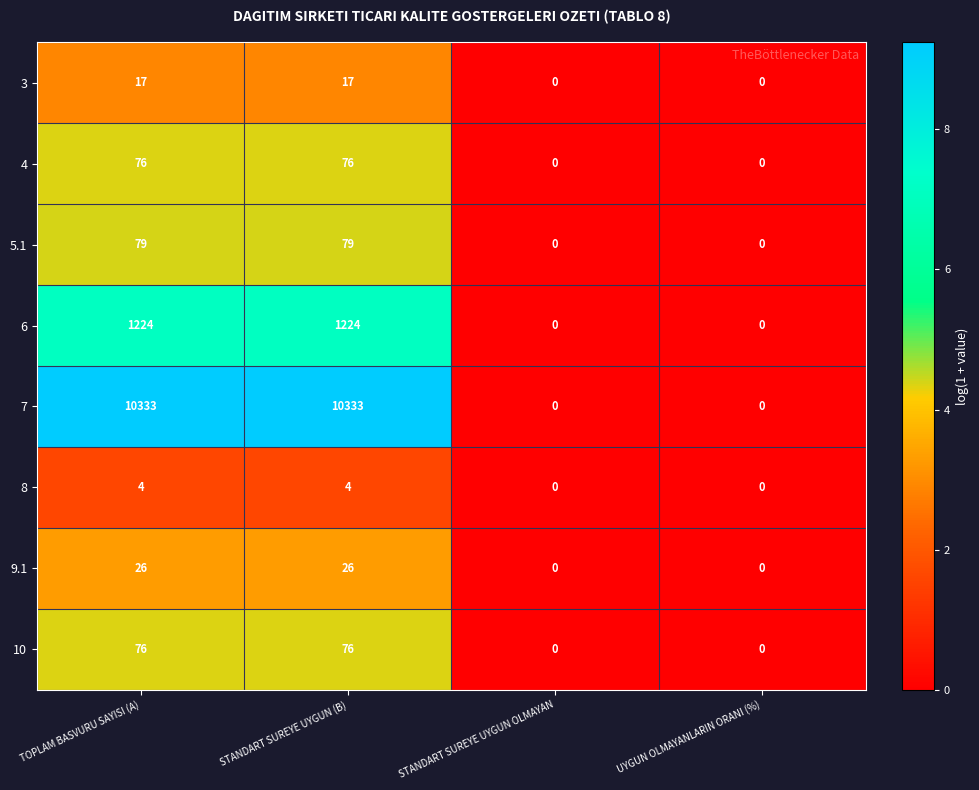

What is the sum of the 9.1 values at UYGUN OLMAYANLARIN ORANI (%) and TOPLAM BASVURU SAYISI (A)?

26